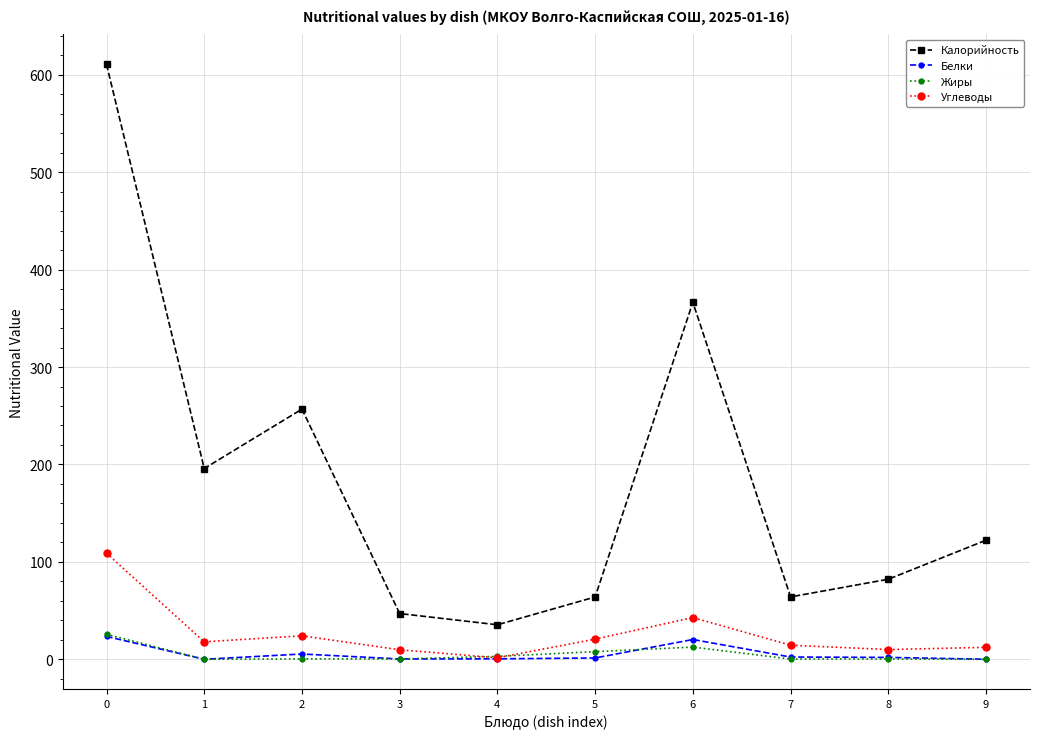

True or false: Белки and Калорийность intersect in this chart.

False